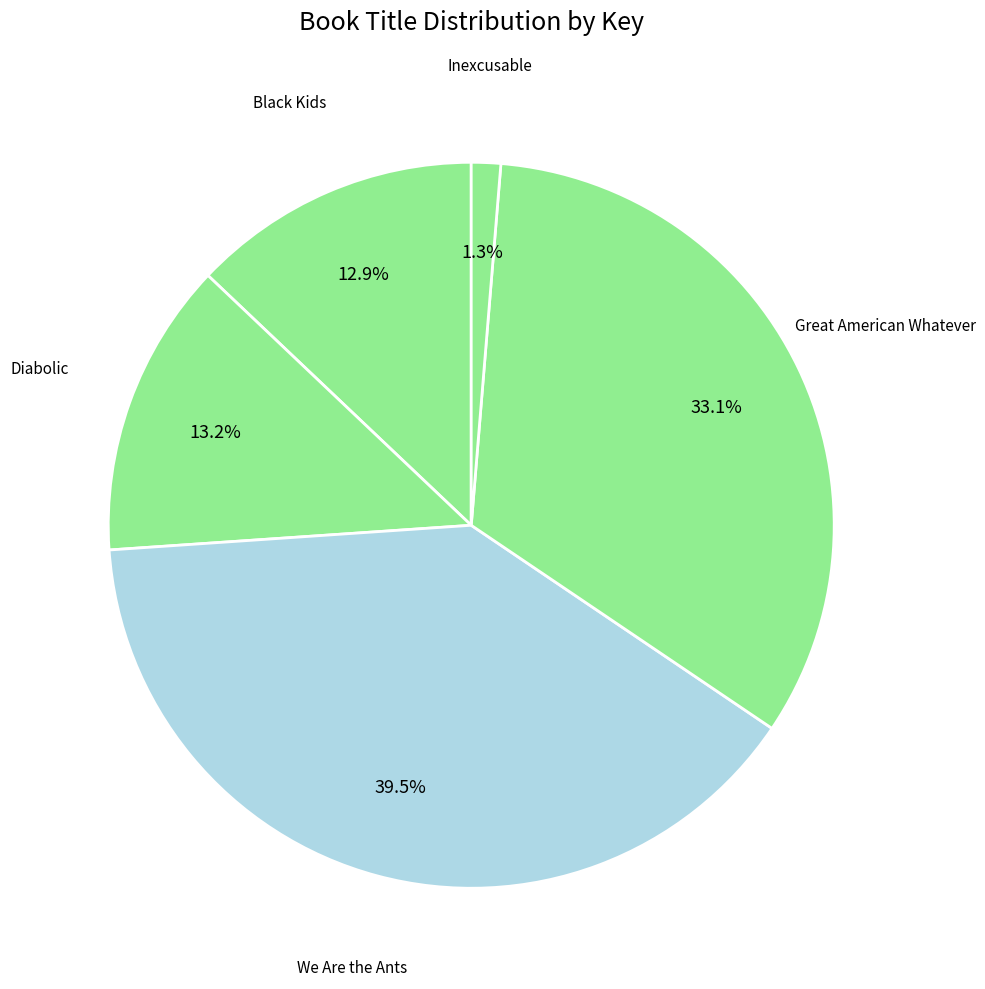

How many segments does this pie chart have?

5